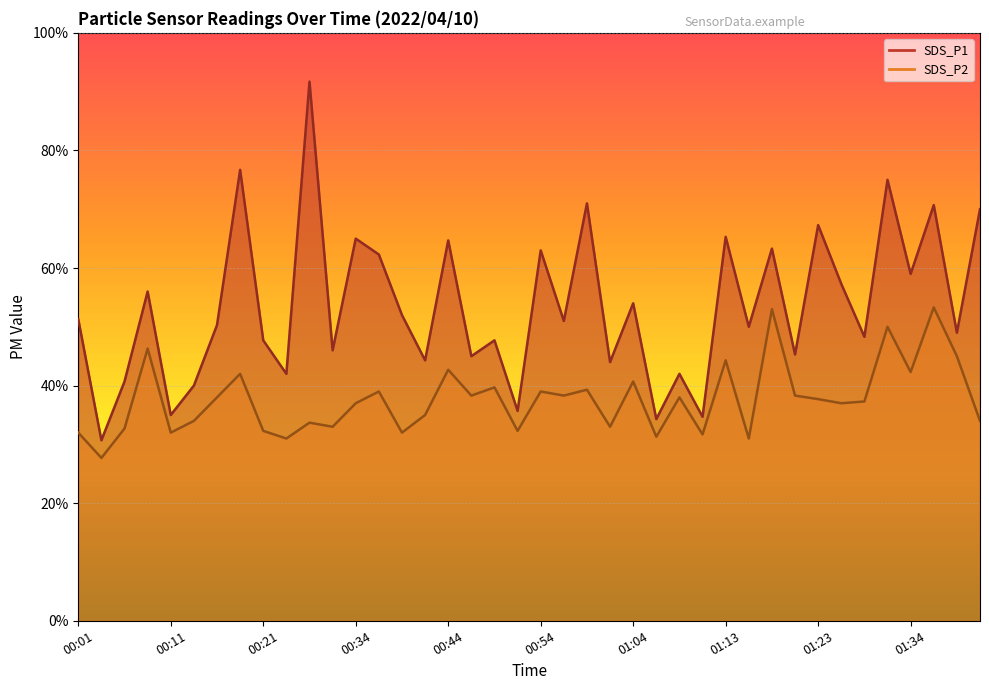

At 00:39, list the series in order from smallest to largest.

SDS_P2, SDS_P1